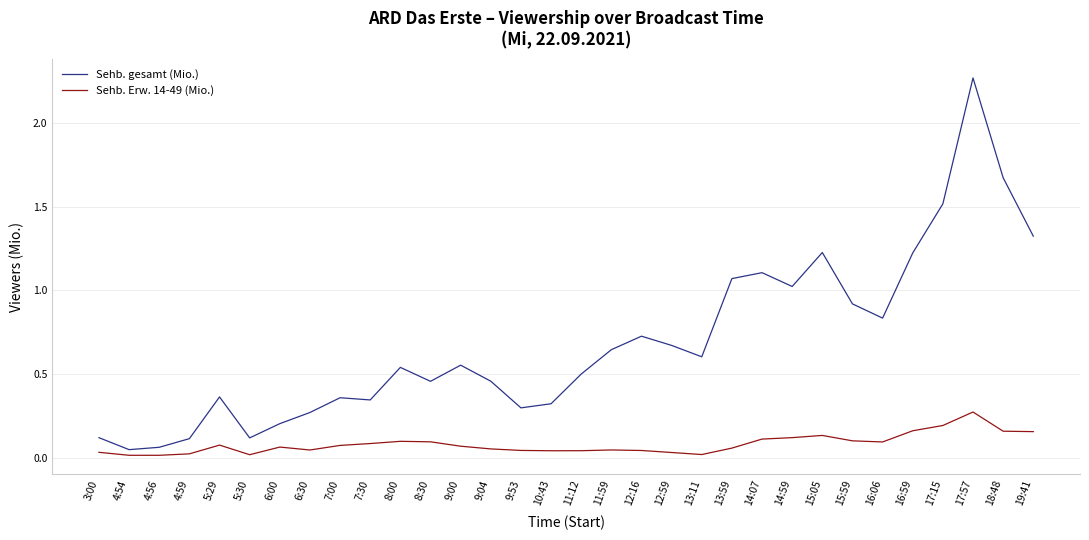

At 13:59, list the series in order from smallest to largest.

Sehb. Erw. 14-49 (Mio.), Sehb. gesamt (Mio.)